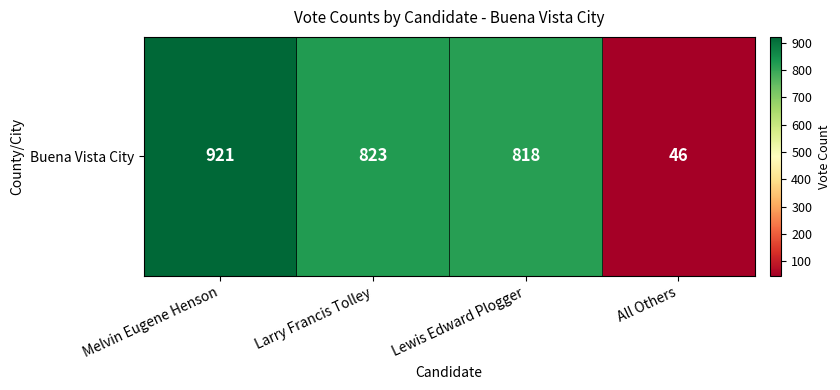

How many data points does each series have?

4